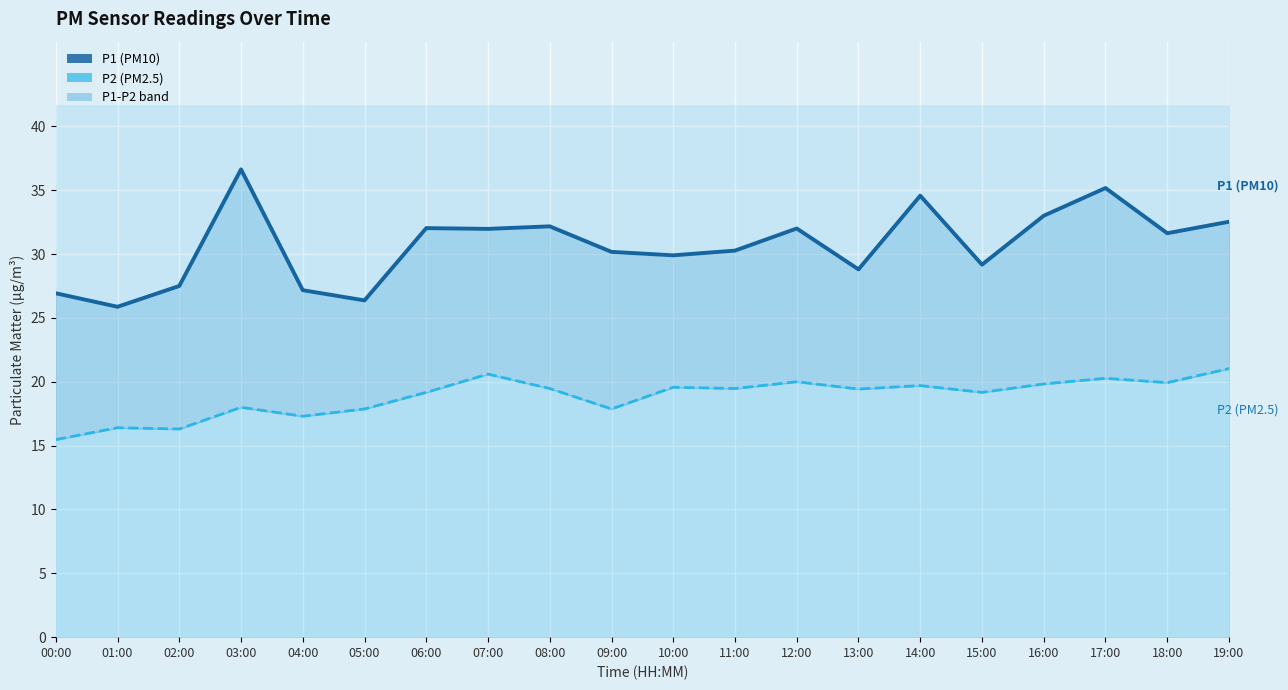

List the labels in order of P1 value, largest first.

03:00, 17:00, 14:00, 16:00, 19:00, 08:00, 06:00, 12:00, 07:00, 18:00, 11:00, 09:00, 10:00, 15:00, 13:00, 02:00, 04:00, 00:00, 05:00, 01:00